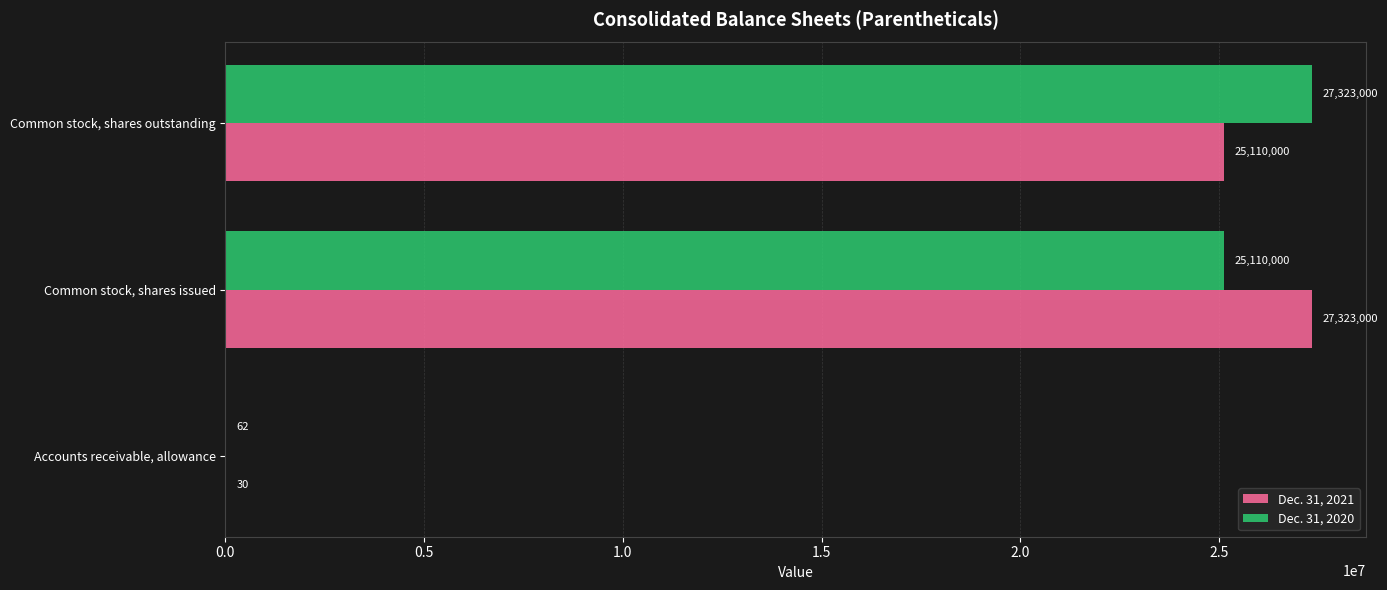

The value of Dec. 31, 2020 at Accounts receivable, allowance is 62. True or false?

True